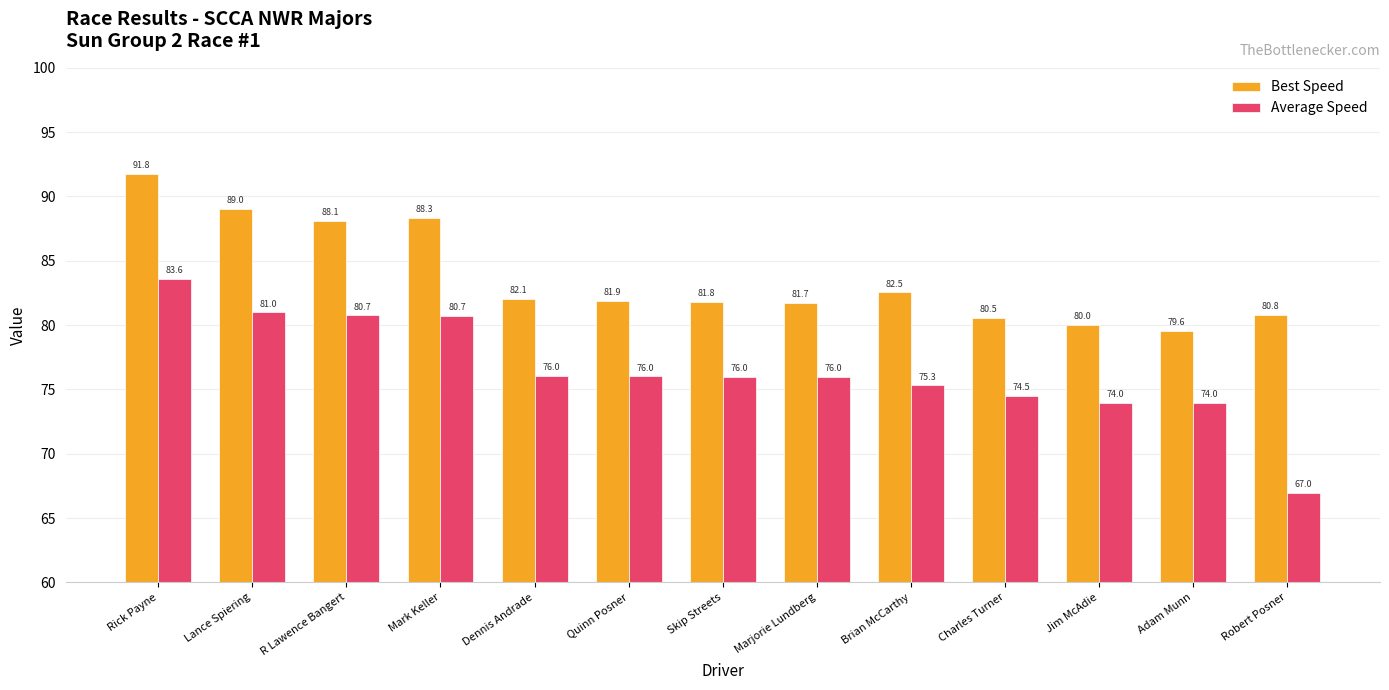

Are the bars grouped side by side (vs. stacked)?

Yes